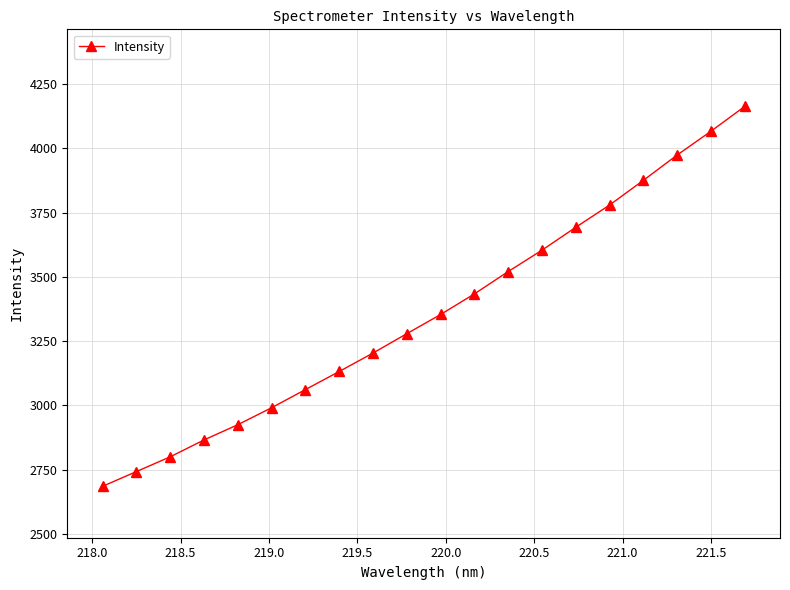

What is the smallest value displayed?

2685.5